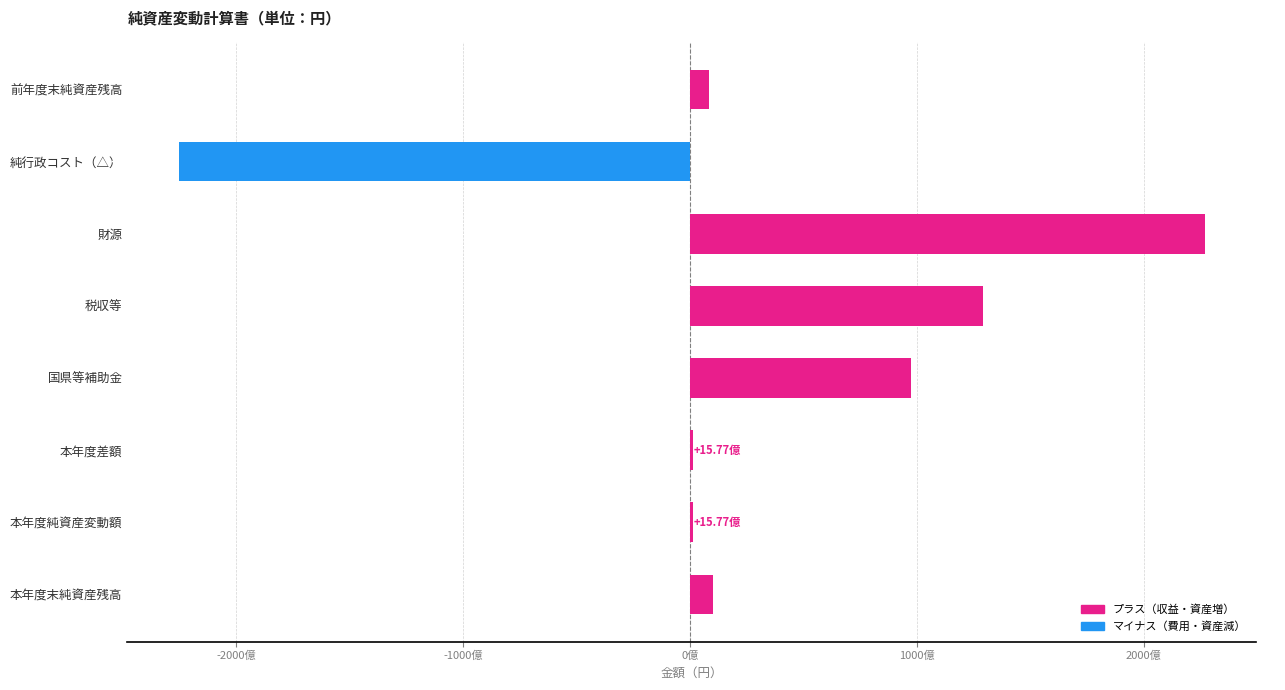

How many negative values are there?

1